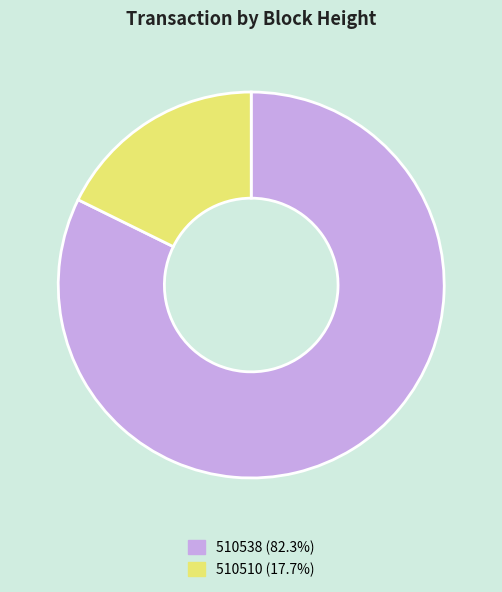

Which slice is the smallest?

510510